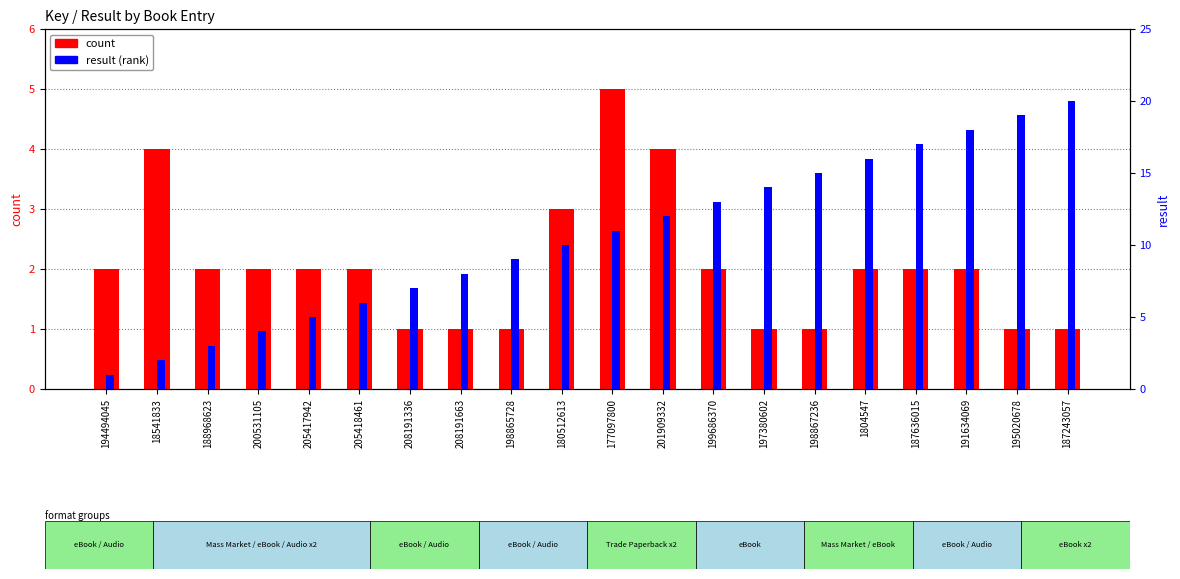

How many series are shown in this chart?

2